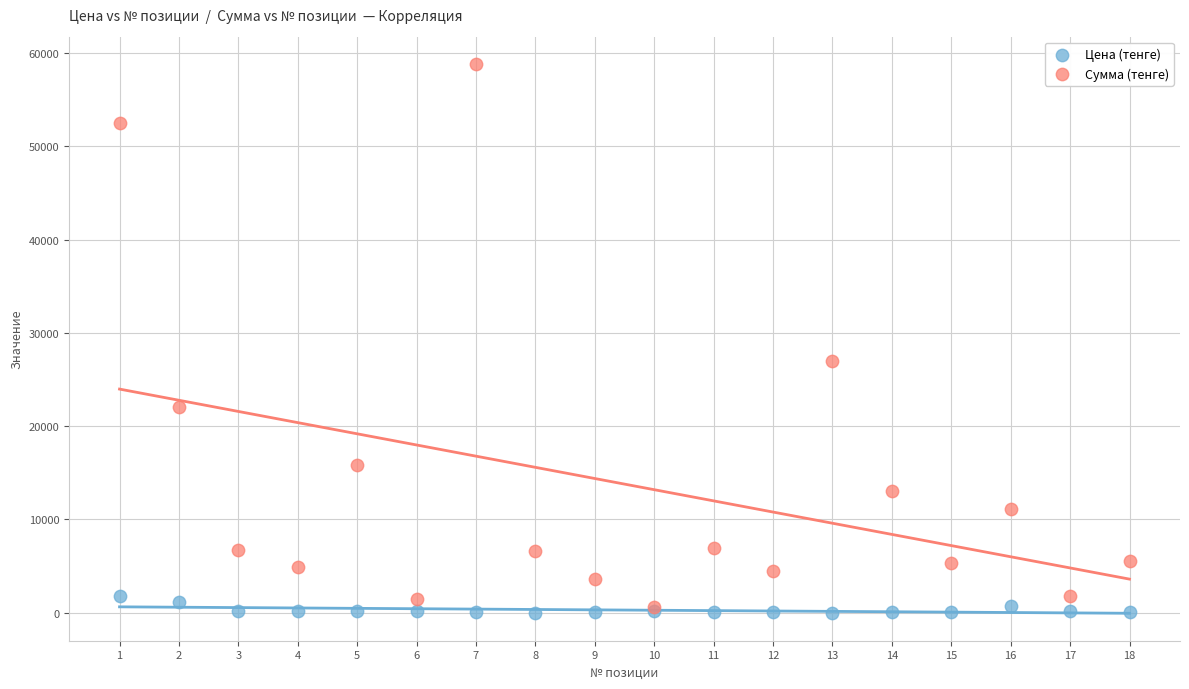

Across all series, what Y value is closest to 29407?

27000.0